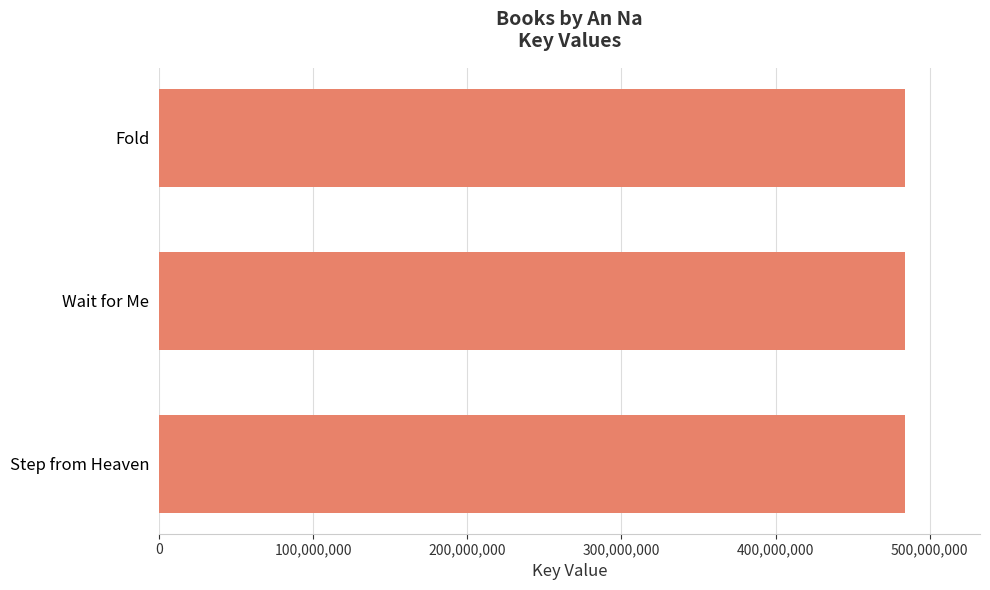

The chart shows a value of 278137035 at Wait for Me. True or false?

False